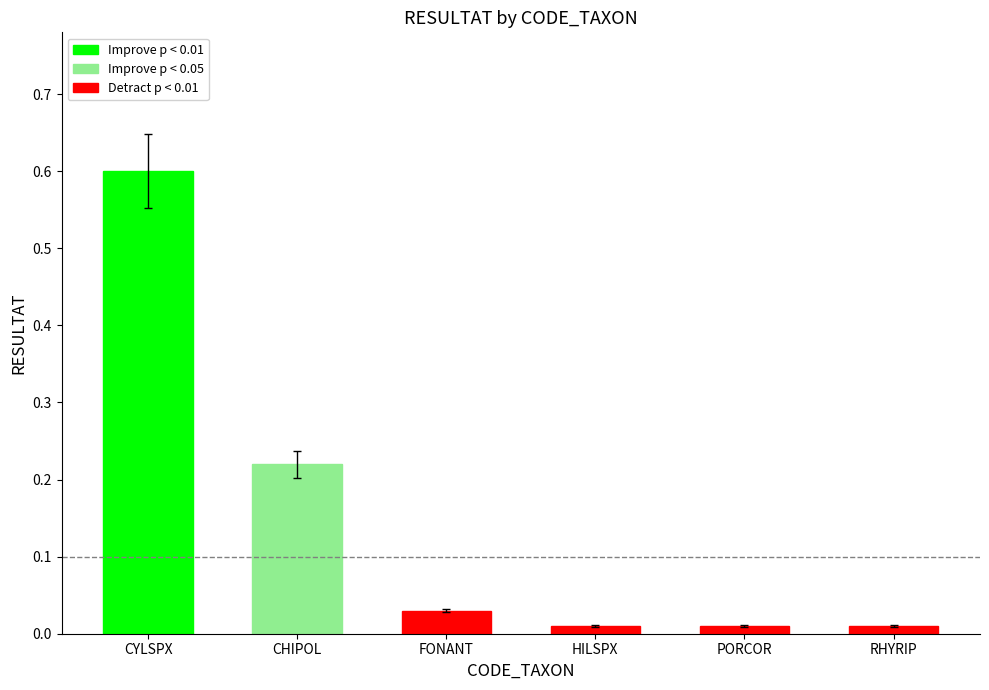

At which category does the chart reach its minimum across all series?

HILSPX